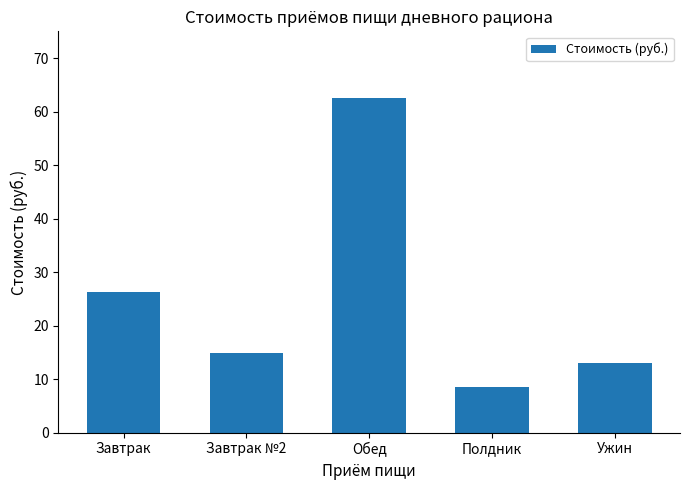

Is it true that the value at Ужин is 13.0?

True